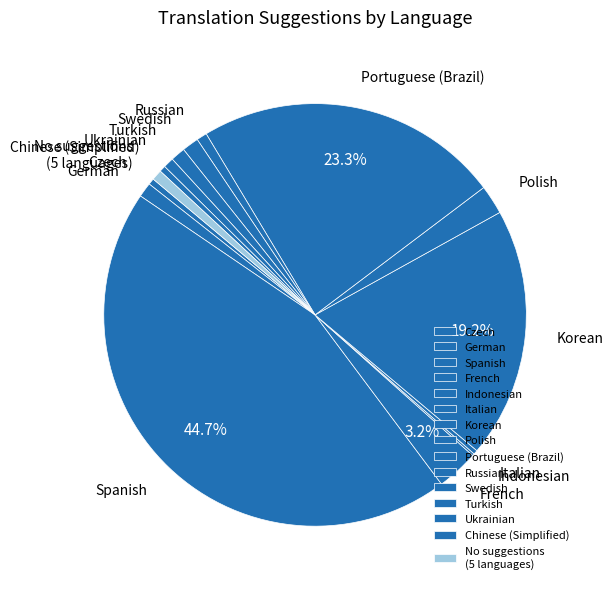

To the nearest percent, what is the difference between the Swedish and Portuguese (Brazil) slice percentages?

22%